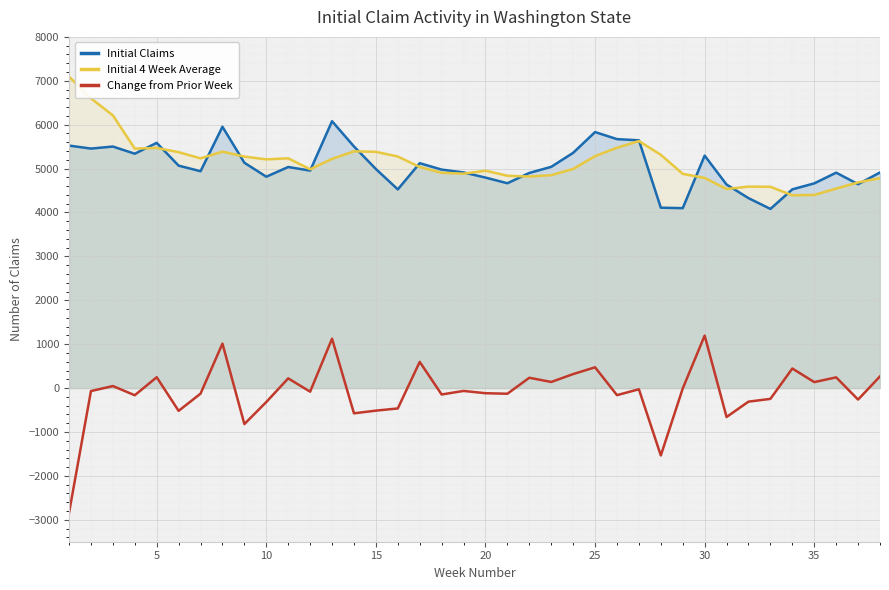

Rank the series by their maximum value, from highest to lowest.

Initial 4 Week Average, Initial Claims, Change from Prior Week